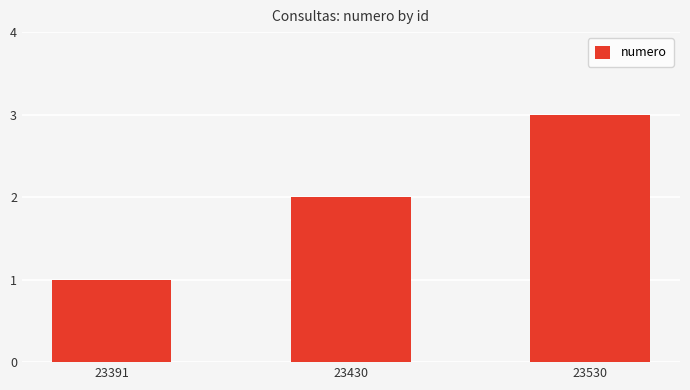

What is the change in value from 23391 to 23430?

+1